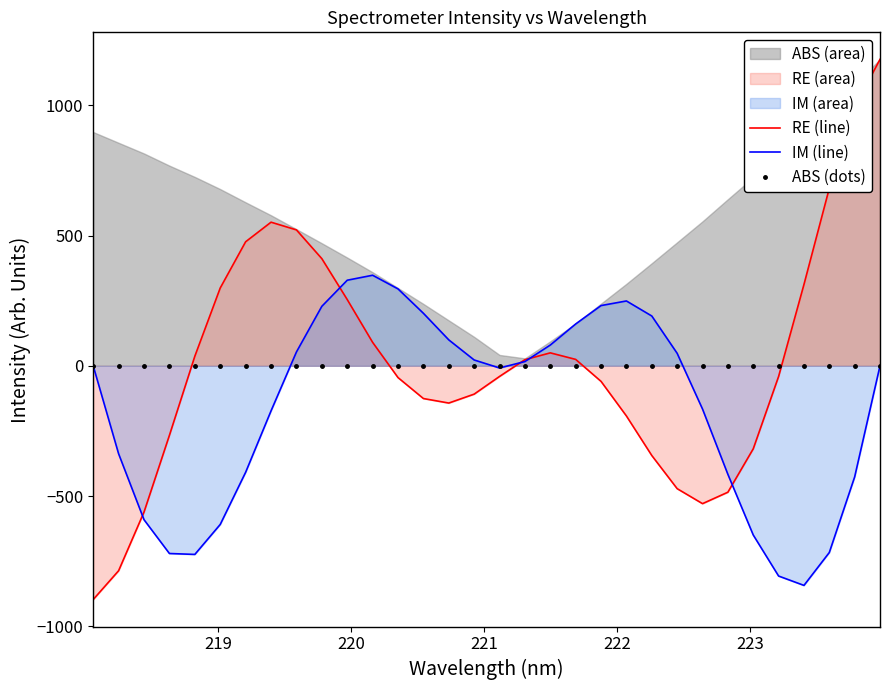

What is the minimum value for IM (line)?

-843.2